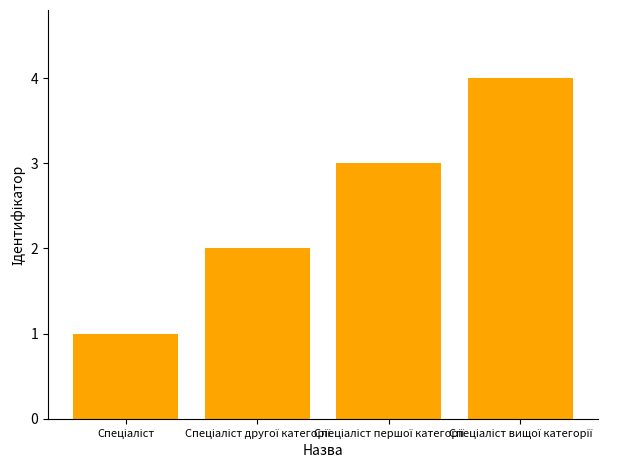

What is the difference between the maximum and minimum values?

3